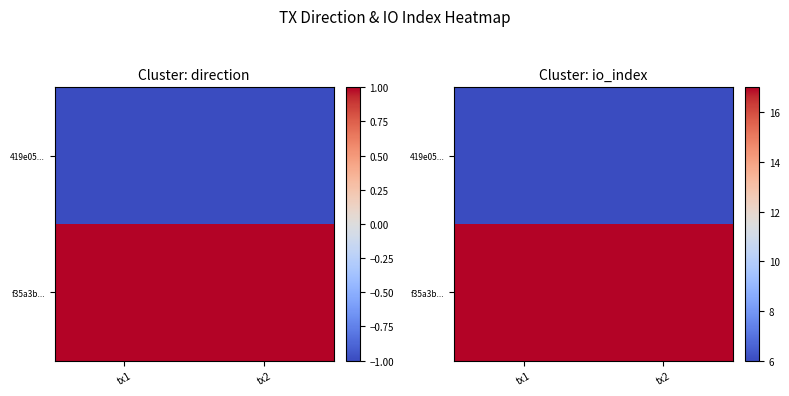

List the series in order of their peak value, highest first.

f35a3b..., 419e05...